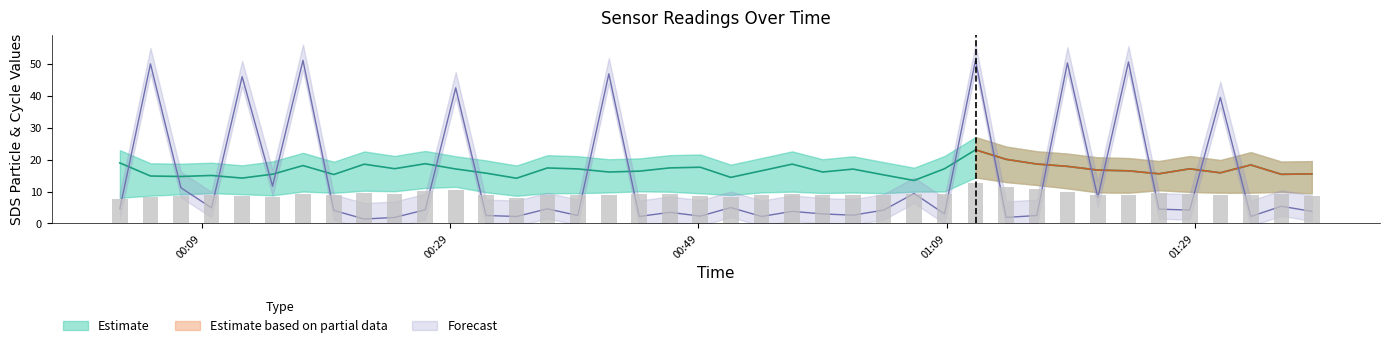

At which label does Max_cycle reach its peak?

2021/11/23 01:11:19